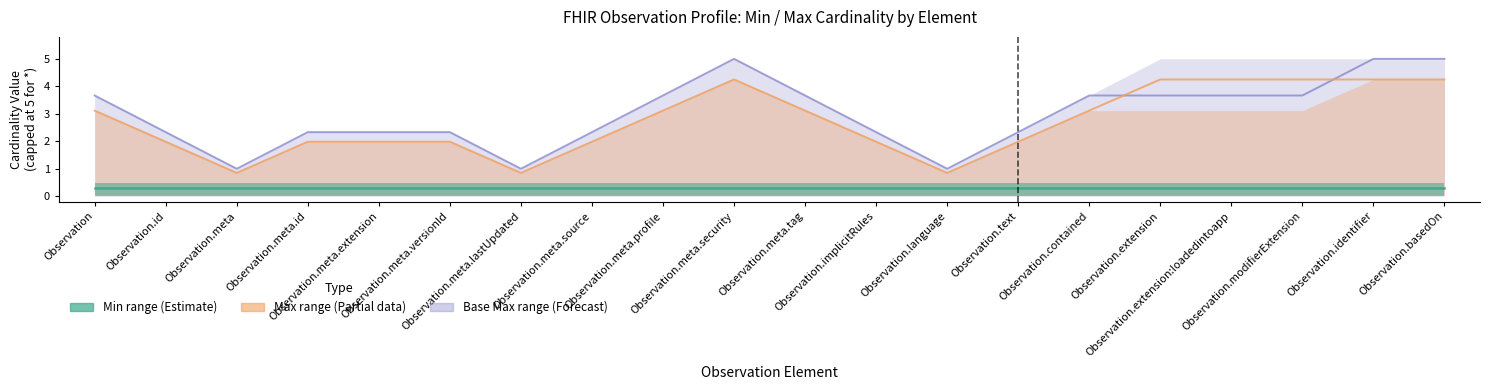

Which series has the largest total across all categories?

Base Max